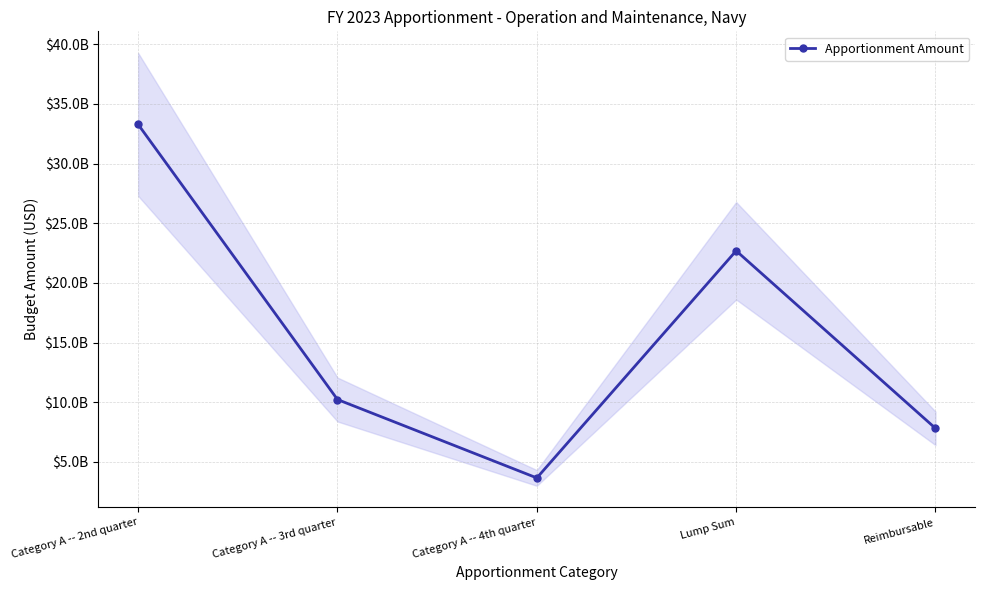

Where does the data first go above 10221817150?

Category A -- 2nd quarter